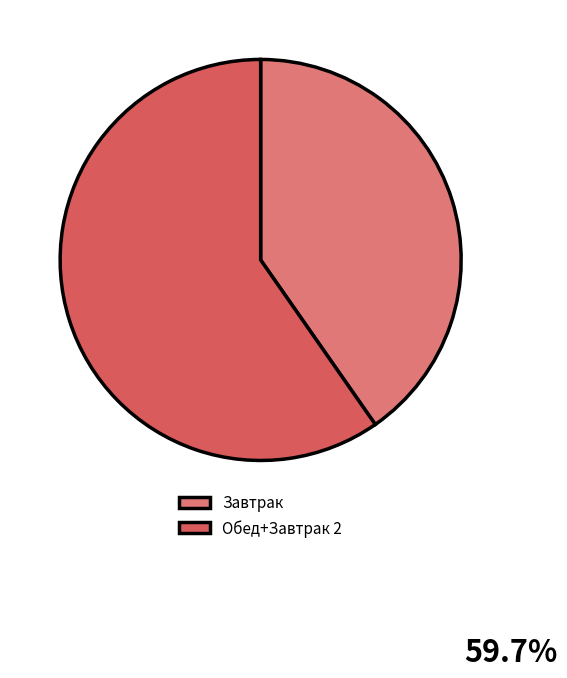

Rank the categories by value from highest to lowest.

Обед+Завтрак 2, Завтрак